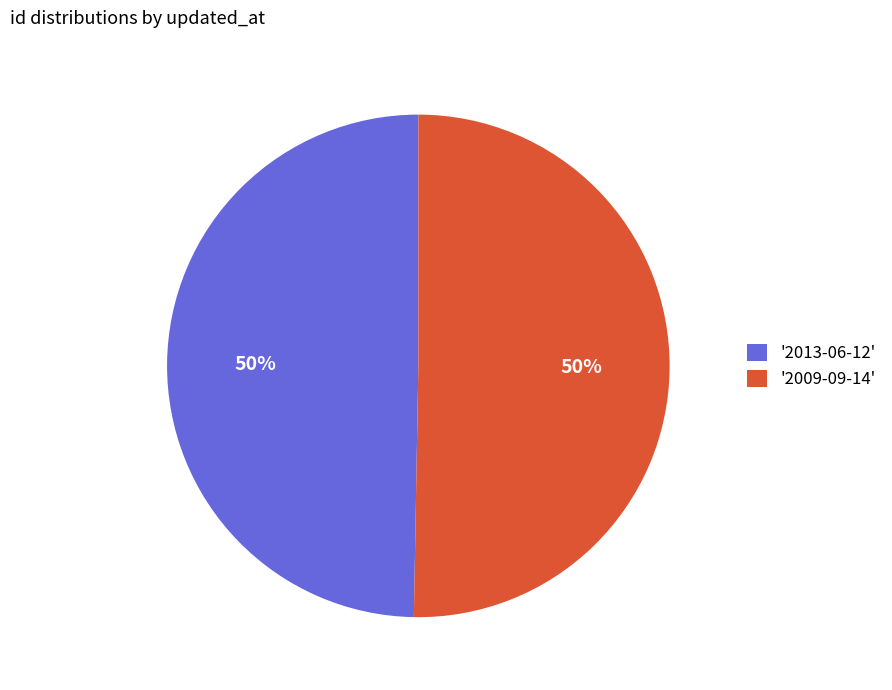

To the nearest percent, what is the average slice percentage?

50%